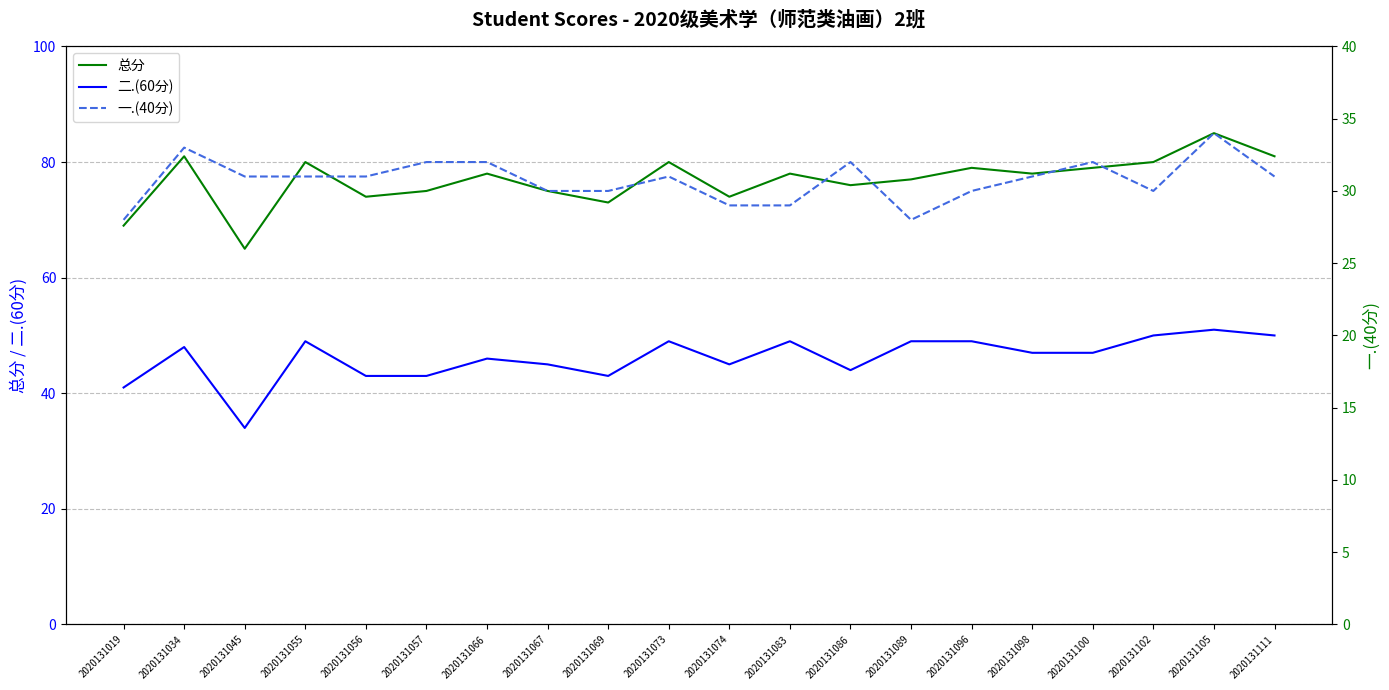

Which category has the highest value in the 一.(40分) series?

2020131105